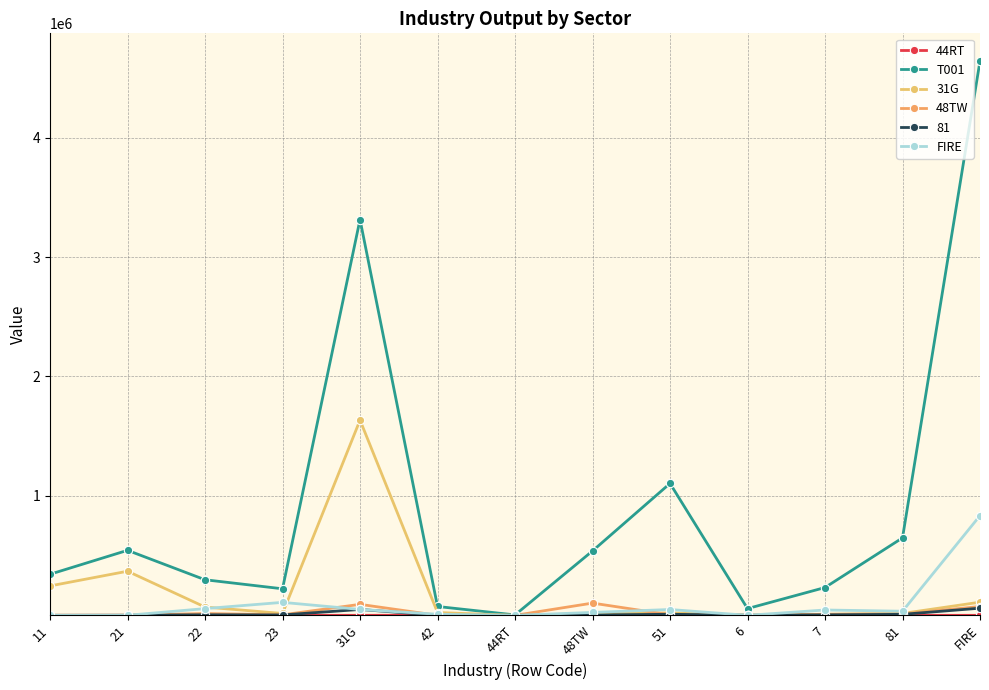

What is the value of the 48TW point at the 9th from the left?

4632